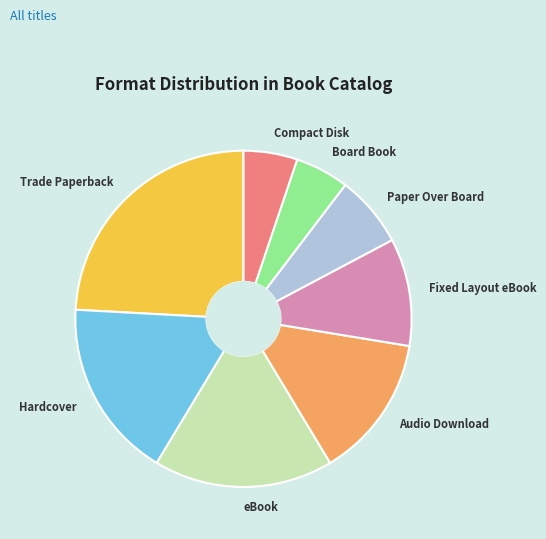

What is the largest slice in the pie chart?

Trade Paperback